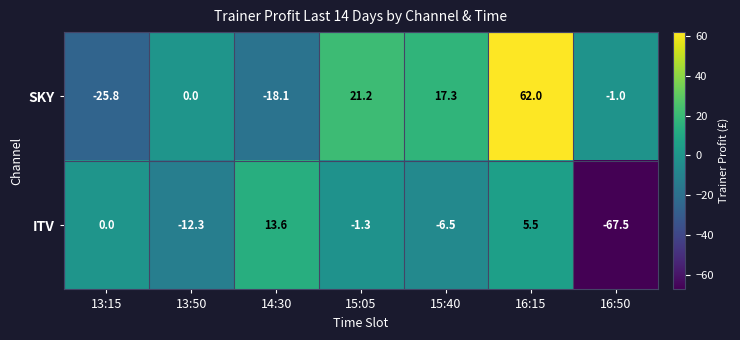

What is the spread (max minus min) of values at 16:15?

56.5